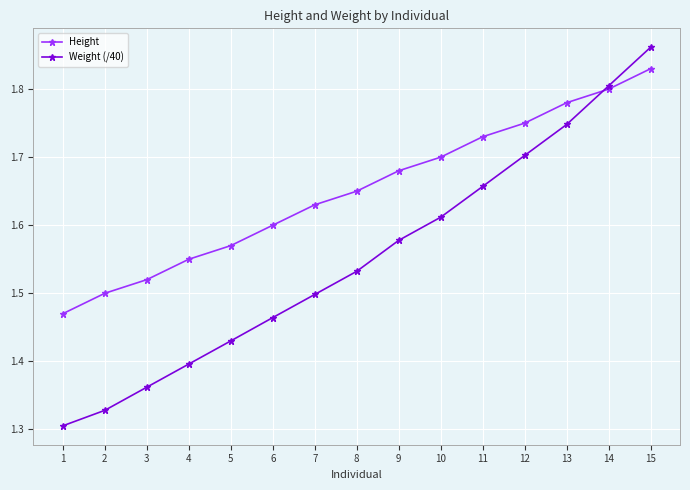

Which series has the largest range (max minus min)?

Weight (/40)